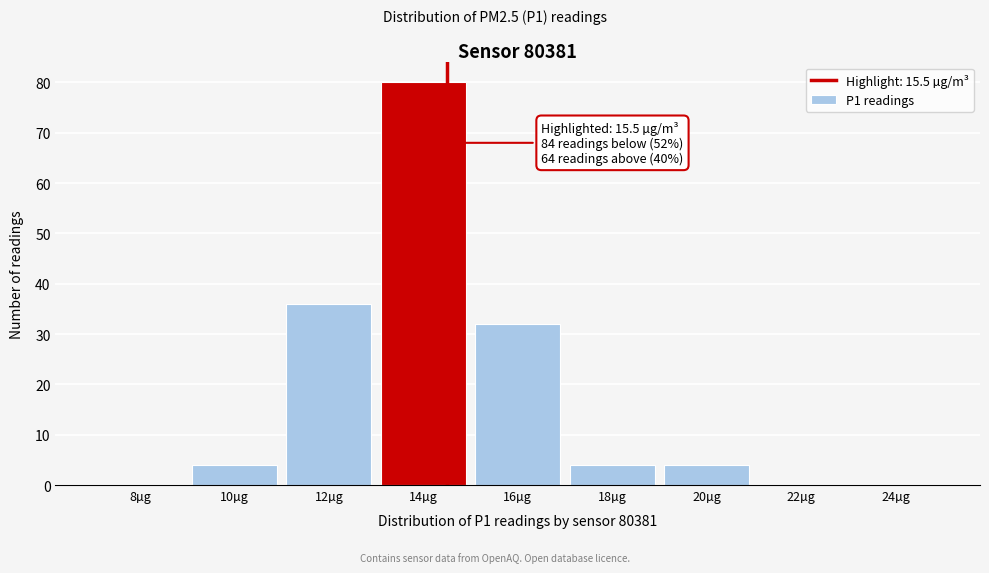

Reading left to right, transcribe all the data shown in this chart.

8µg=0	10µg=4	12µg=36	14µg=80	16µg=32	18µg=4	20µg=4	22µg=0	24µg=0